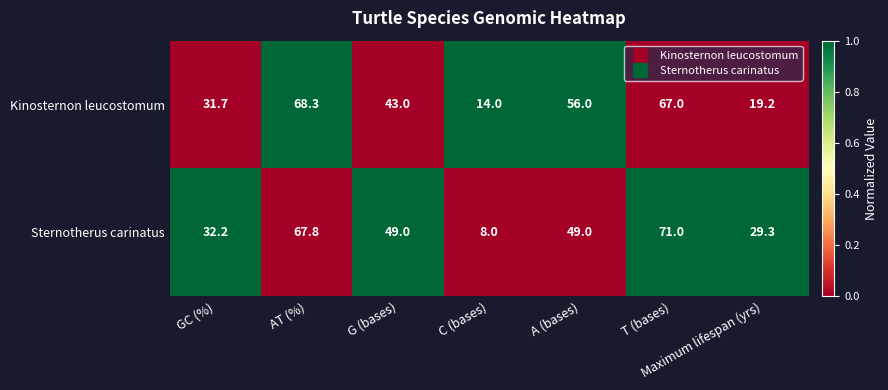

The value of Kinosternon leucostomum at A (bases) is 56.0. True or false?

True